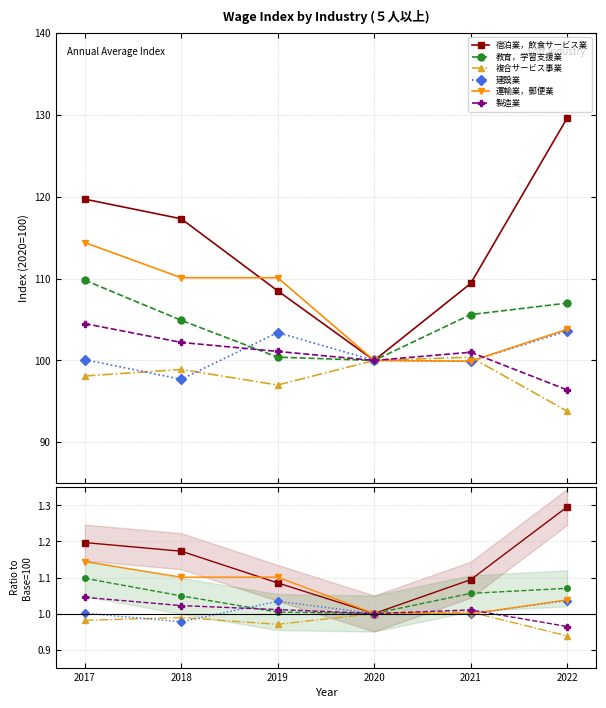

What is the sum of the 宿泊業，飲食サービス業 values at 2018 and 2017?

2.4